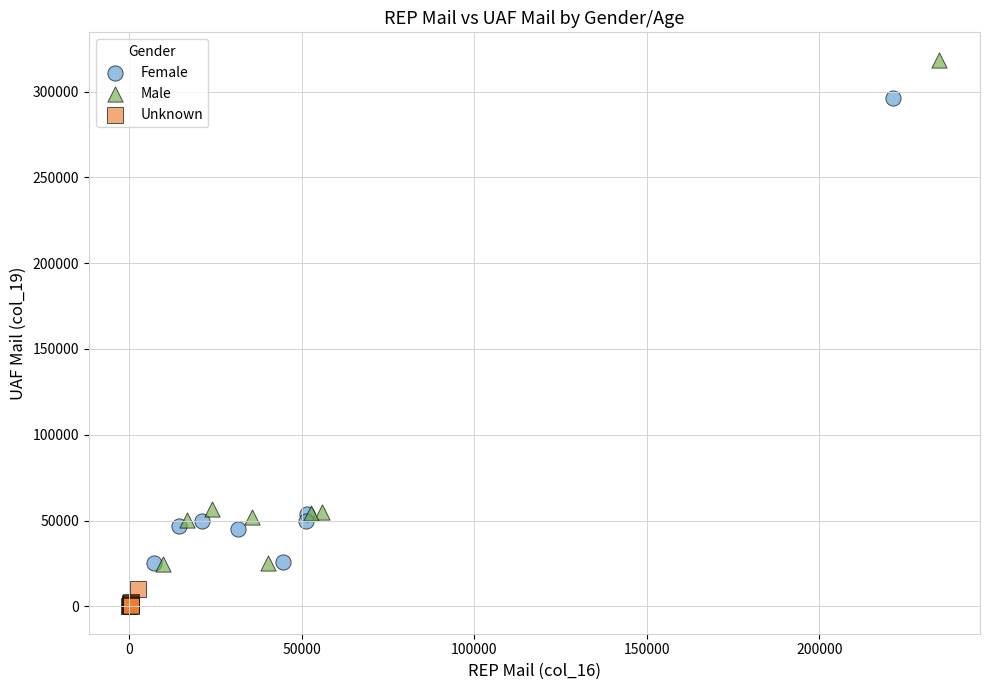

Which series has the widest spread of Y values?

Male